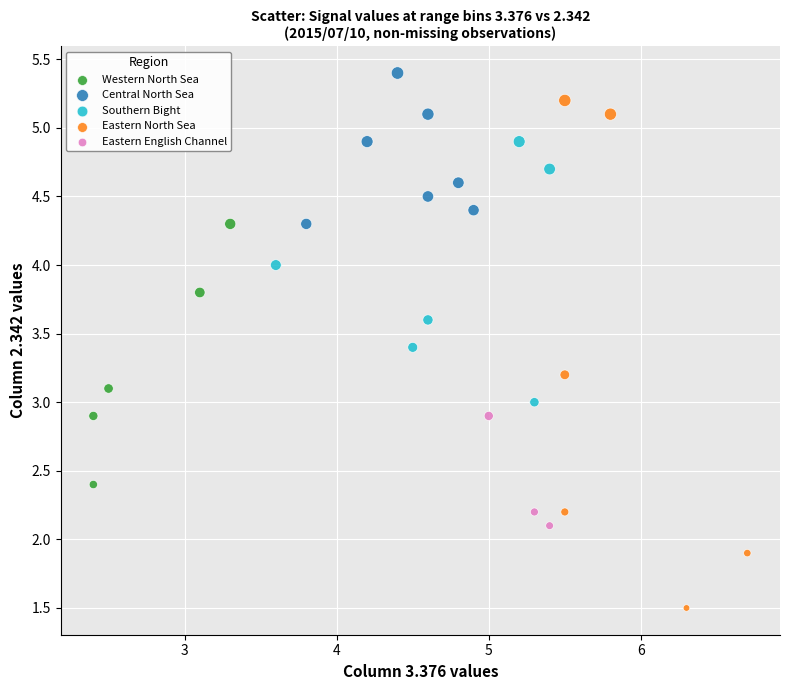

Which series reaches the minimum Y coordinate?

Eastern North Sea